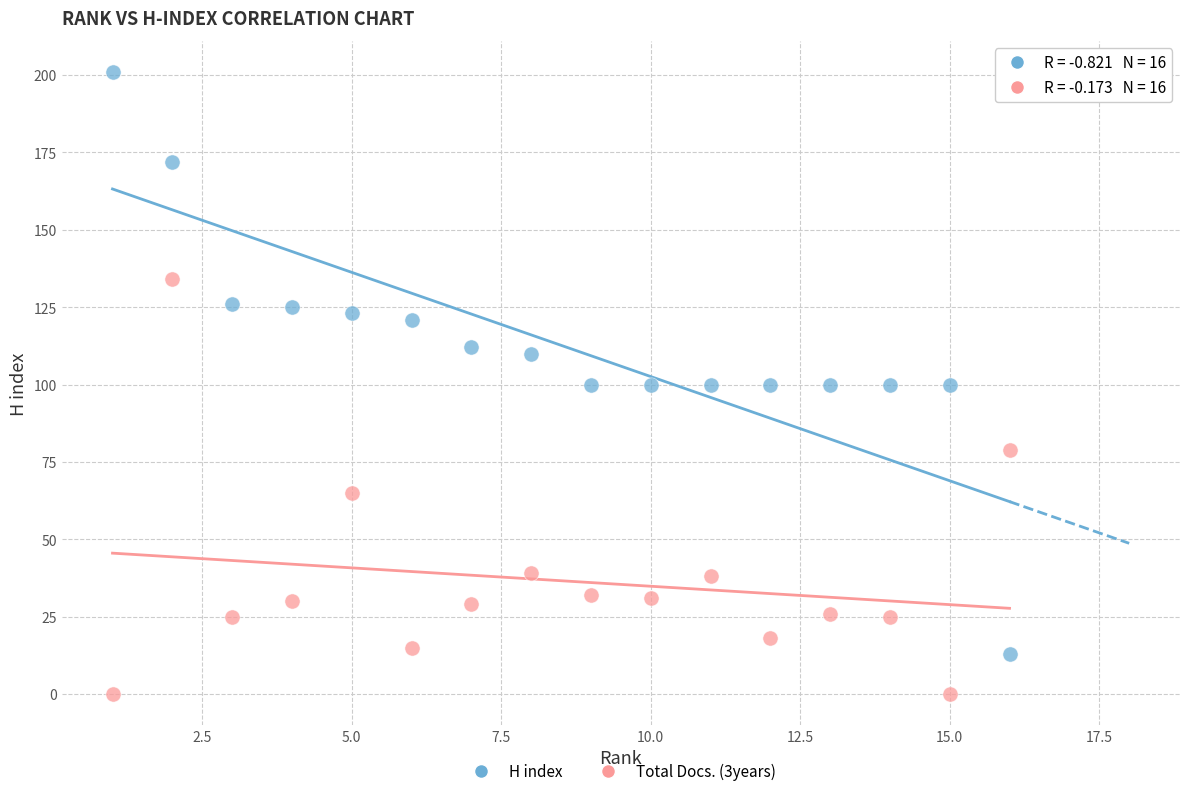

Across all data points, what is the range of X values (max minus min)?

15